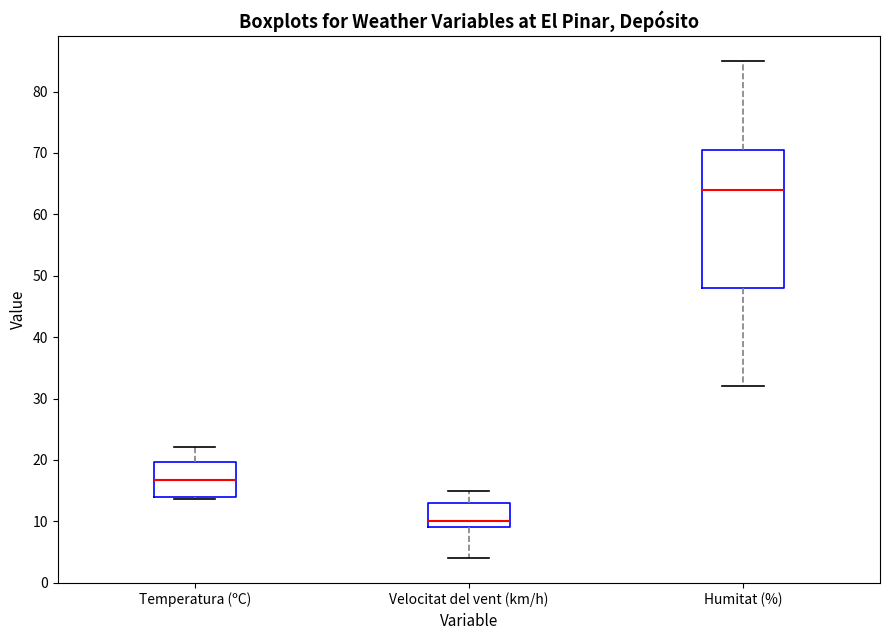

Reading left to right, read every box against the y-axis: the position of its median line, the range the box covers, and the ends of its whiskers. The values are not printed on the chart, so give them approximately, as read against the axis.

Temperatura (ºC): median 17, box 14 to 20, whiskers 14 (just below the box's lower edge) to 22
Velocitat del vent (km/h): median 10, box 9 to 13, whiskers 4 to 15
Humitat (%): median 64, box 48 to 71, whiskers 32 to 85